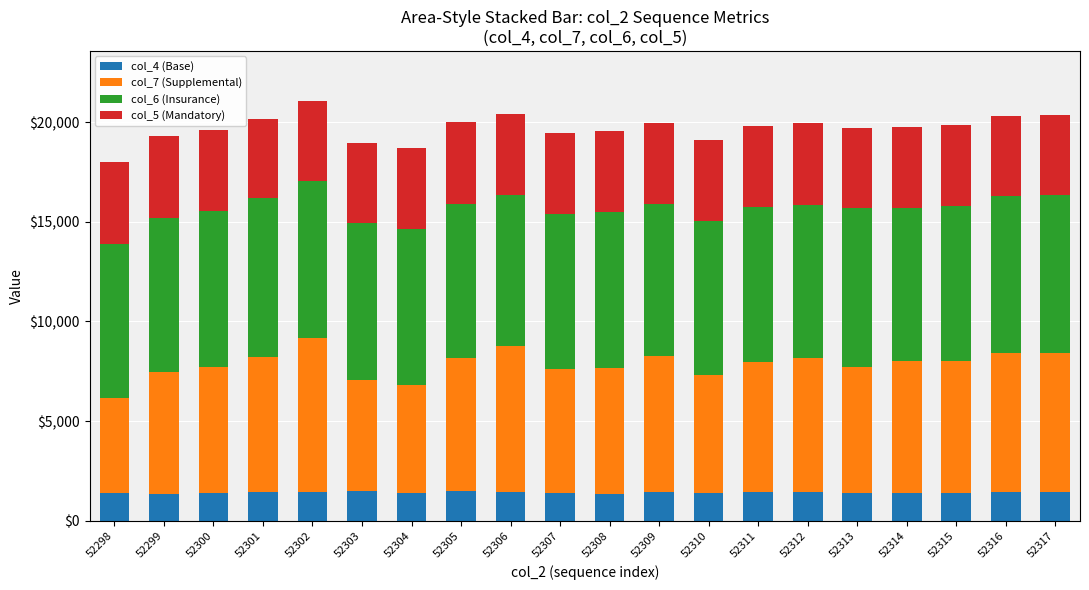

What is the highest value of the col_4 (Base) series?

1481.0